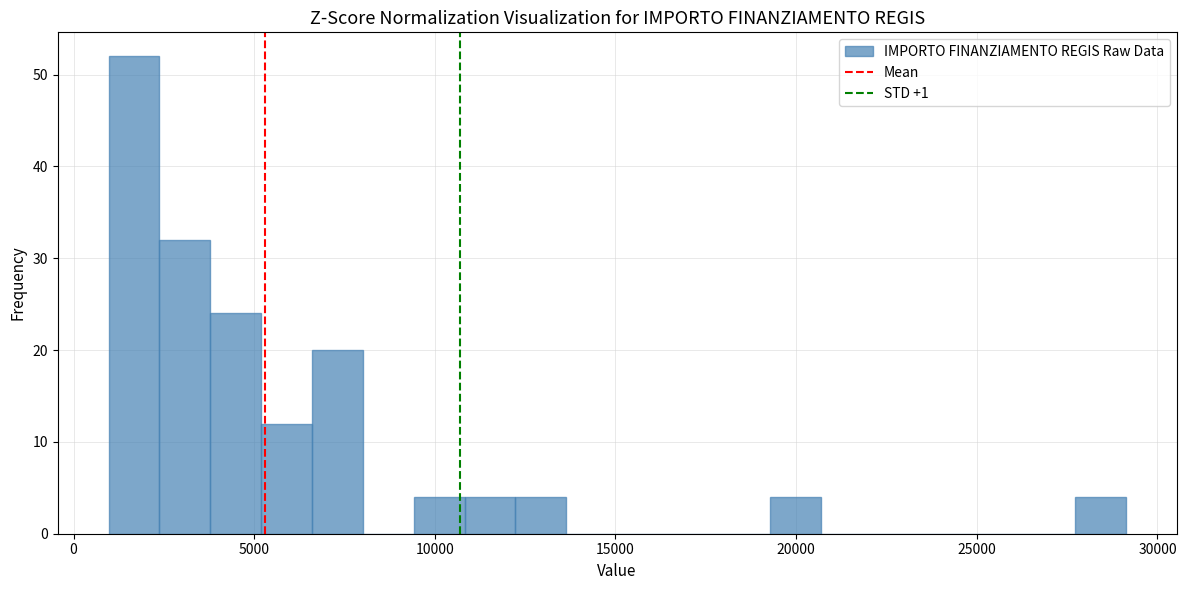

Around what value on the x-axis is the tallest bar? Give the approximate position of its centre, as read against the axis.

1500